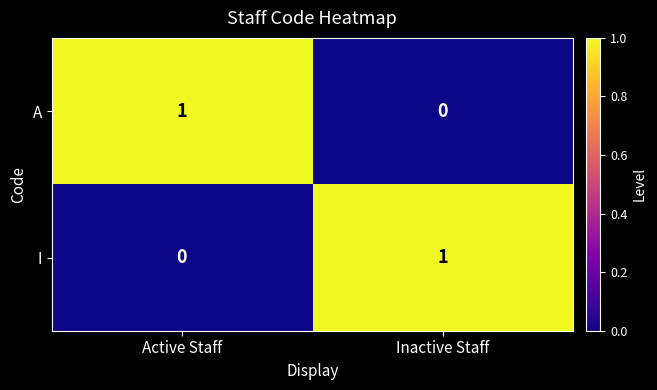

Where is A nearest to the value 0?

Inactive Staff